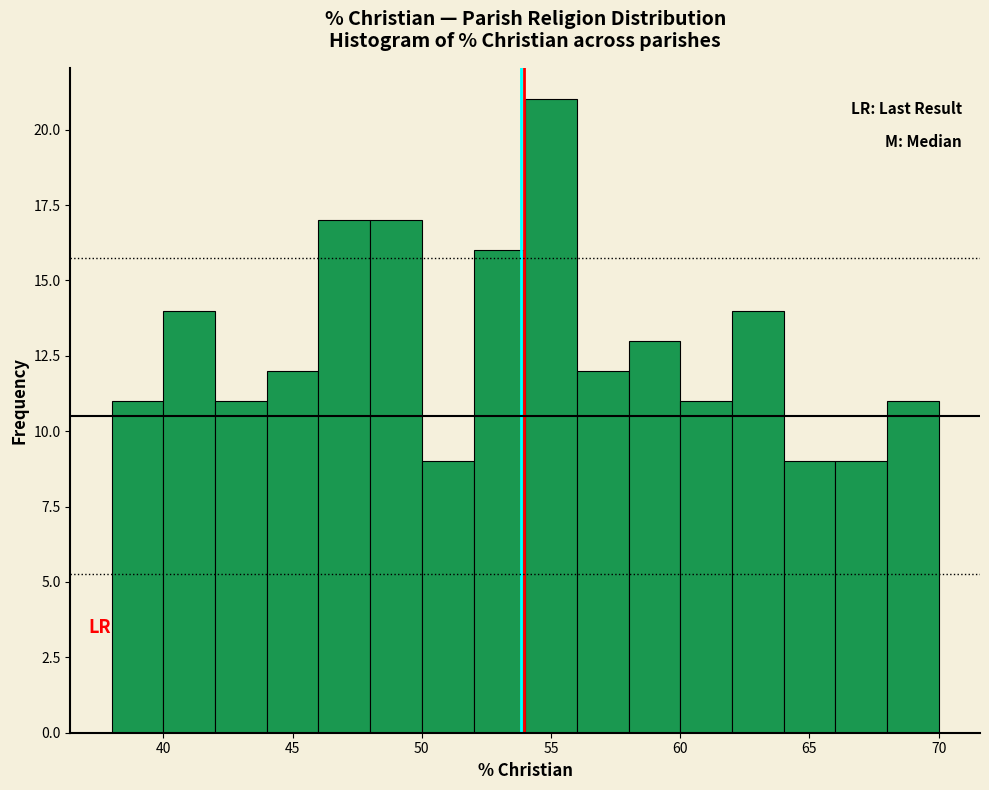

Reading left to right, transcribe this chart: for each bar, give the range it covers on the x-axis and its height. The values are not printed on the chart, so give them approximately, as read against the axis.

38 to 40: 11
40 to 42: 14
42 to 44: 11
44 to 46: 12
46 to 48: 17
48 to 50: 17
50 to 52: 9
52 to 54: 16
54 to 56: 21
56 to 58: 12
58 to 60: 13
60 to 62: 11
62 to 64: 14
64 to 66: 9
66 to 68: 9
68 to 70: 11